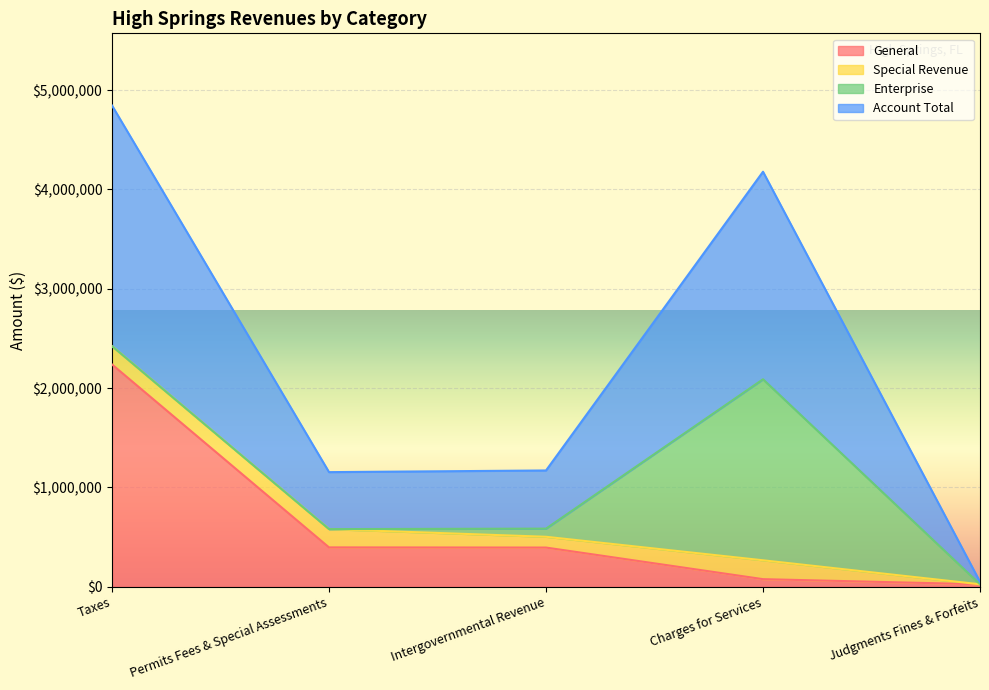

How many interior local peaks does the Account Total series have?

1